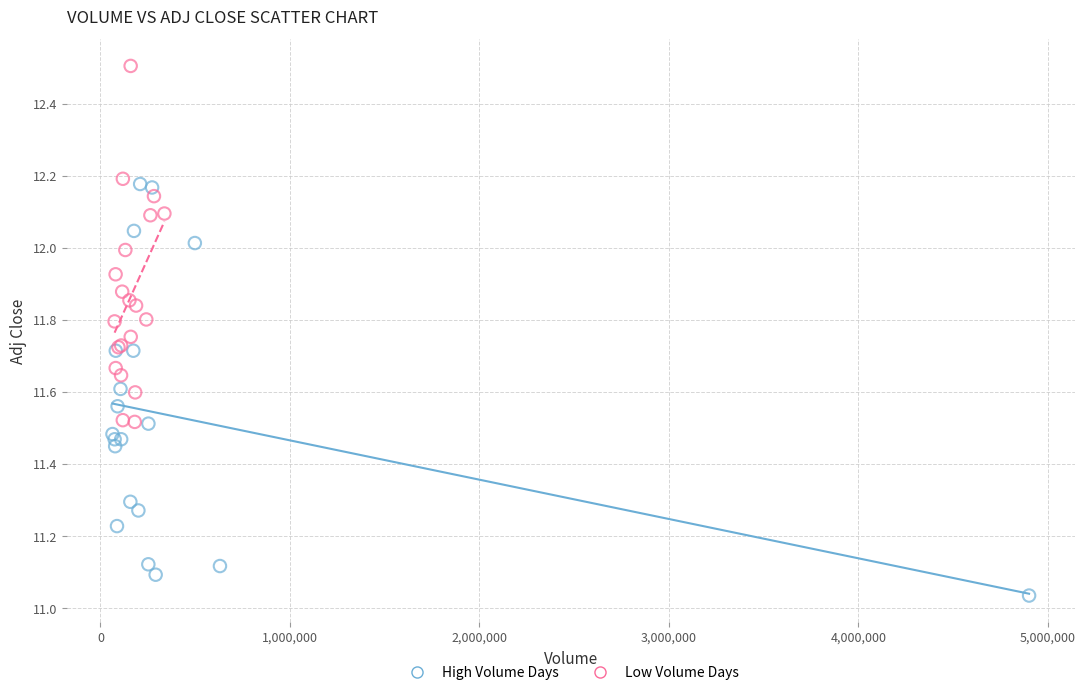

Which series contains the lowest Y value?

High Volume Days